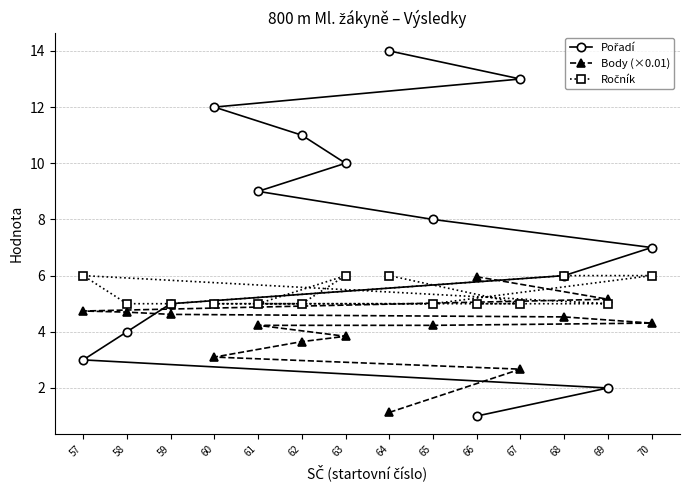

What is the highest value of the Ročník series?

6.0